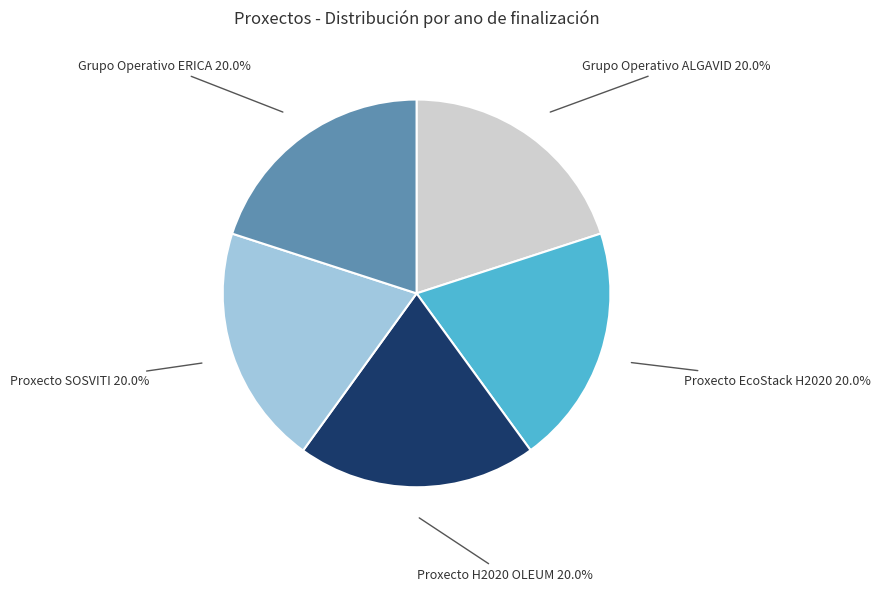

To the nearest percent, what percentage of the pie is Proxecto EcoStack H2020?

20%